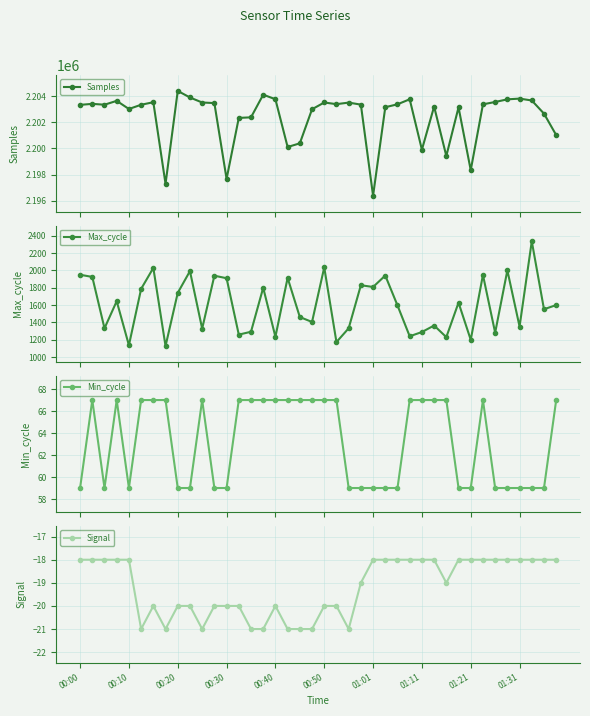

At 31, list the series in order from smallest to largest.

Signal, Min_cycle, Max_cycle, Samples